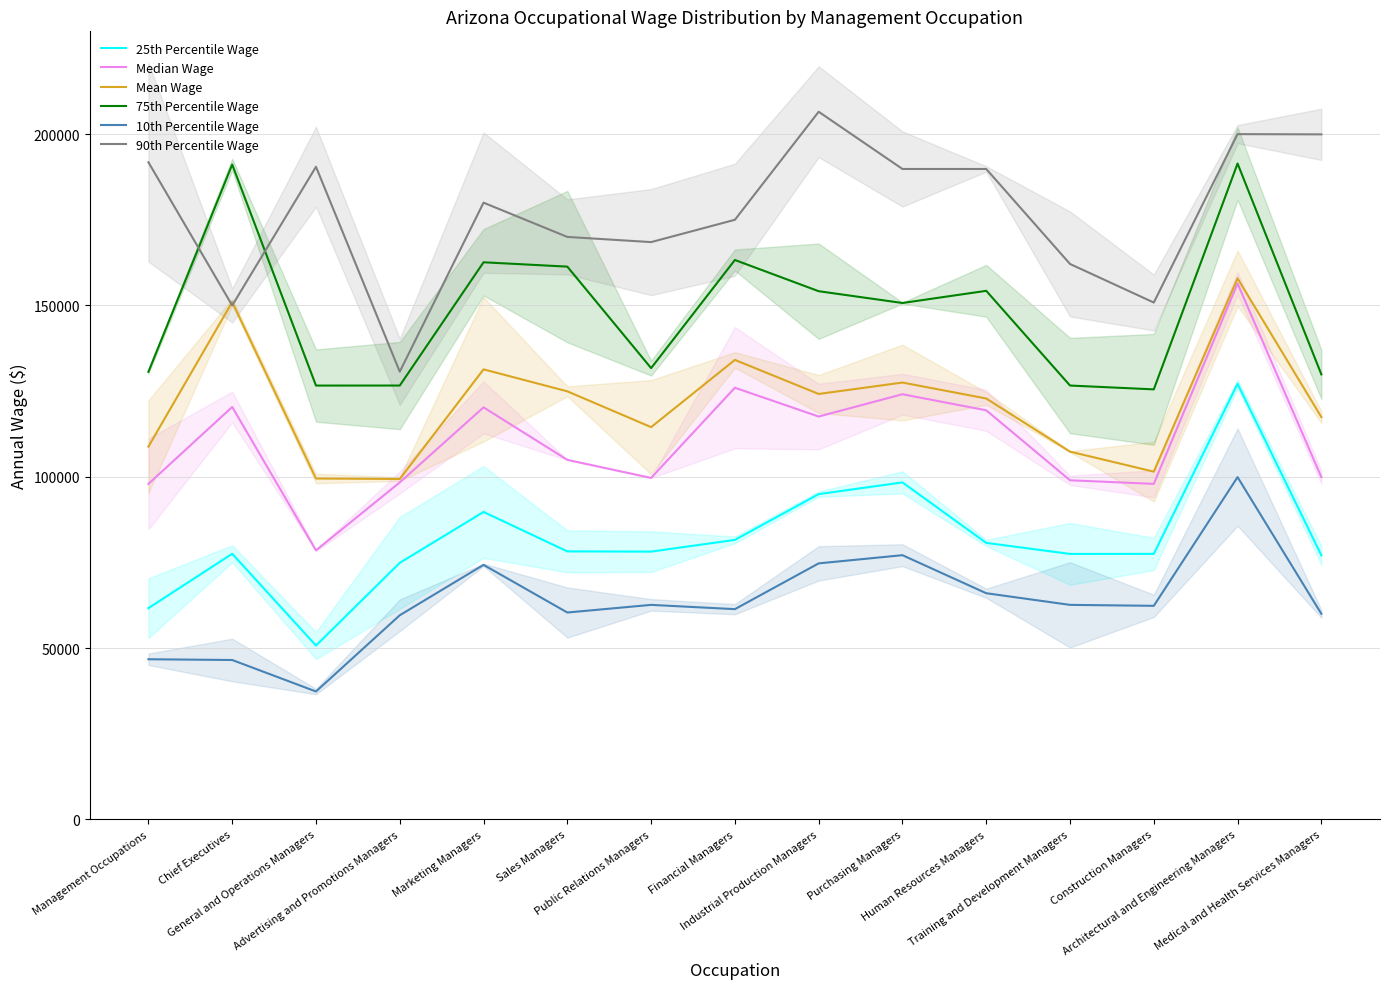

True or false: 25th Percentile Wage and 10th Percentile Wage intersect in this chart.

False